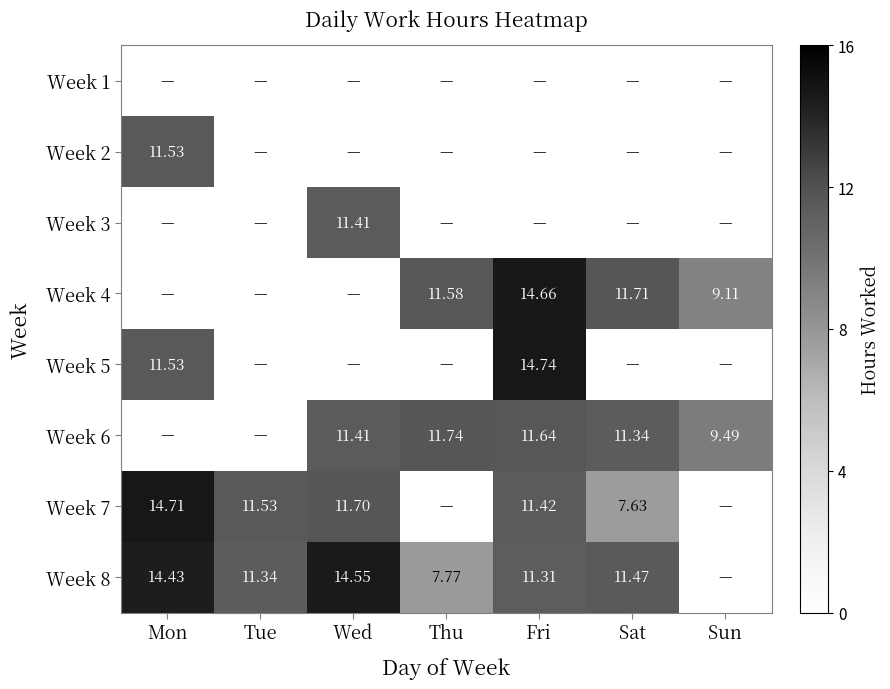

What is the maximum value shown in the chart?

14.7